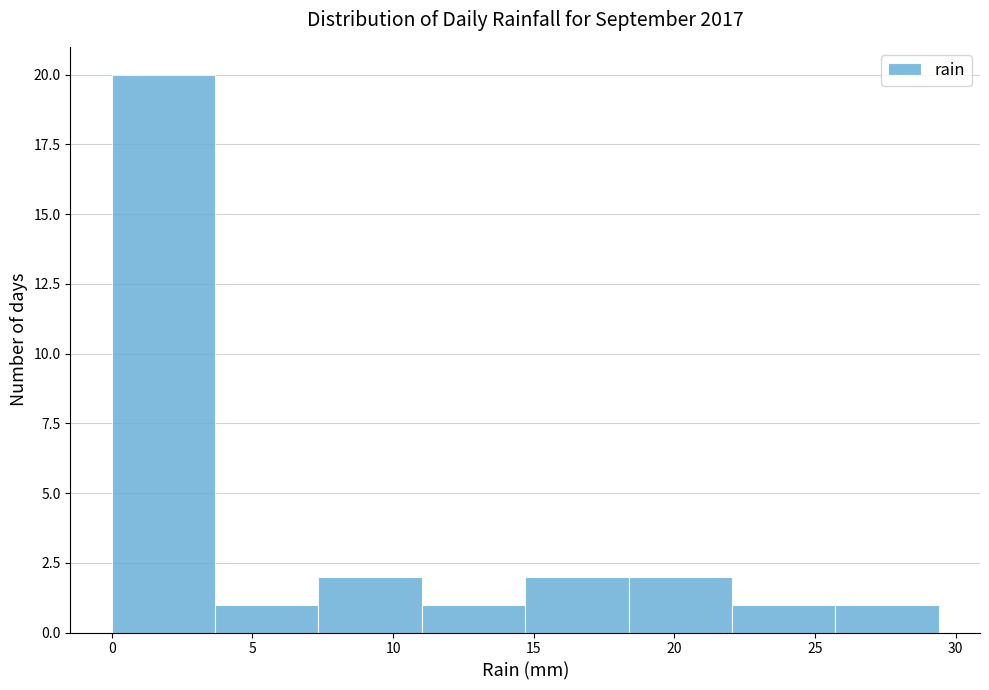

Reading left to right, transcribe this chart: for each bar, give the range it covers on the x-axis and its height. Neither the bar edges nor the heights are printed on the chart, so give them approximately, as read against the axes.

0.0 to 3.5: 20
3.5 to 7.5: 1
7.5 to 11.0: 2
11.0 to 14.5: 1
14.5 to 18.5: 2
18.5 to 22.0: 2
22.0 to 25.5: 1
25.5 to 29.5: 1